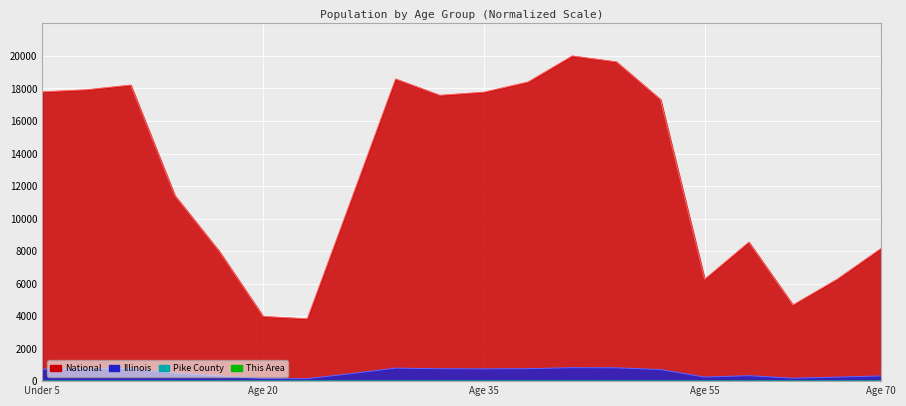

True or false: National and Illinois cross at least once.

False